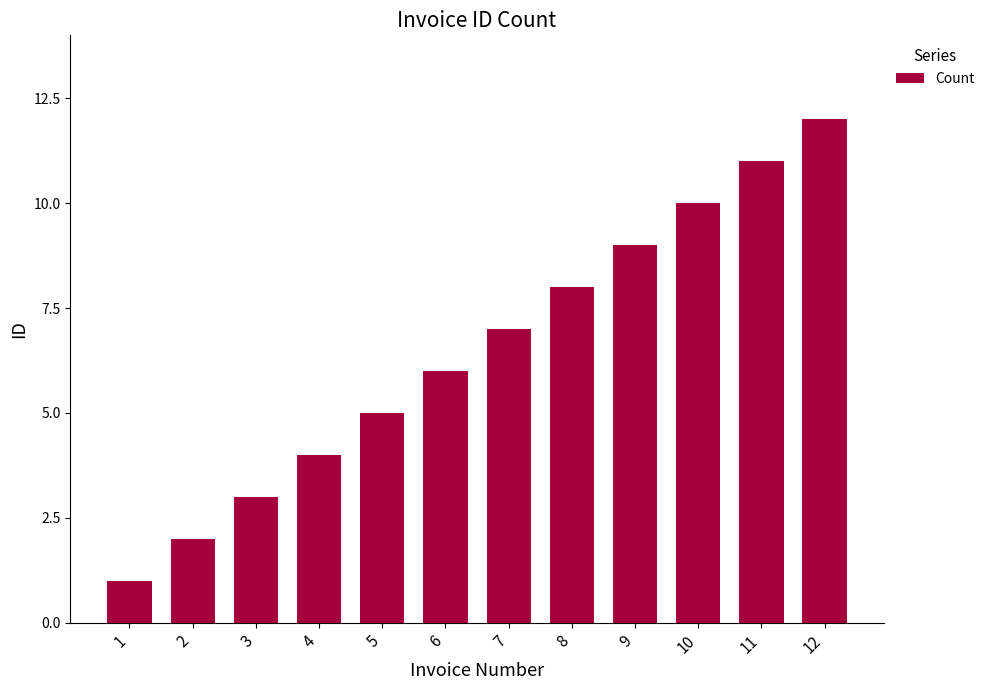

What is the minimum value shown in the chart?

1